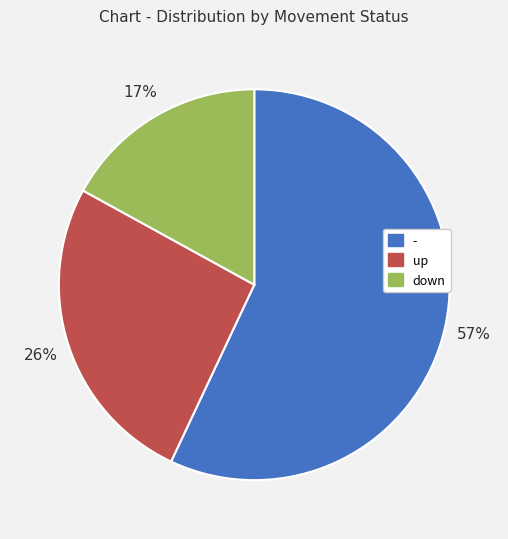

To the nearest percent, what is the difference between the - and up slice percentages?

31%